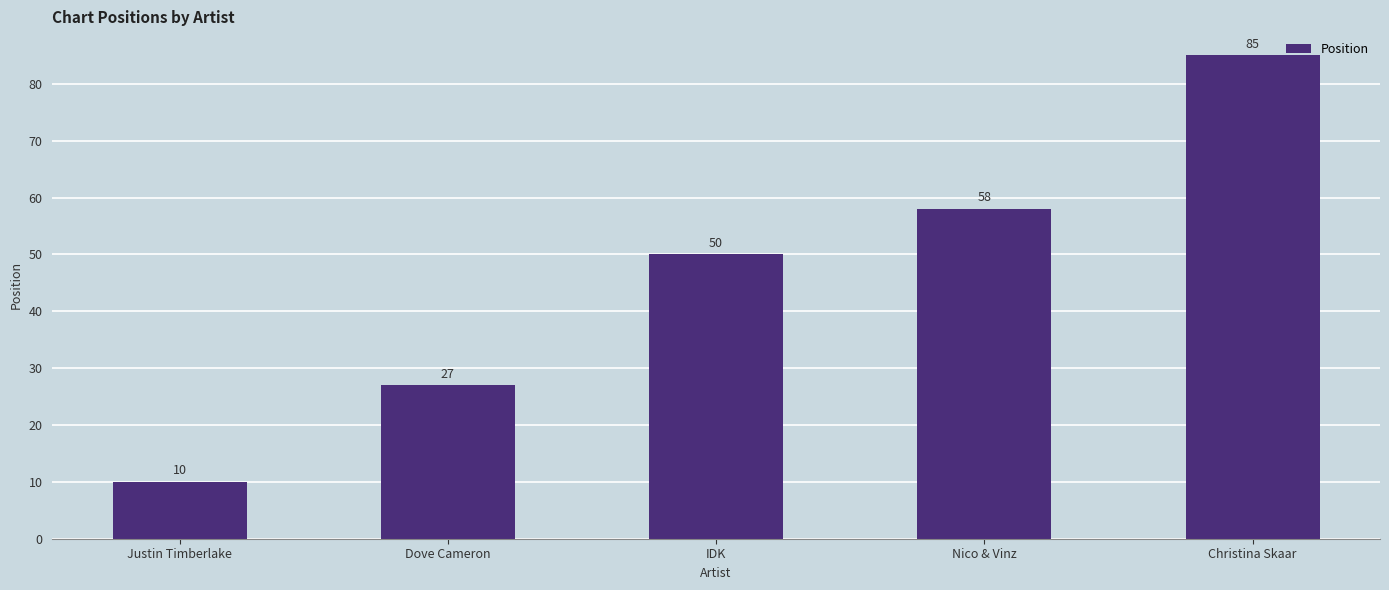

How many data points are less than 50?

2